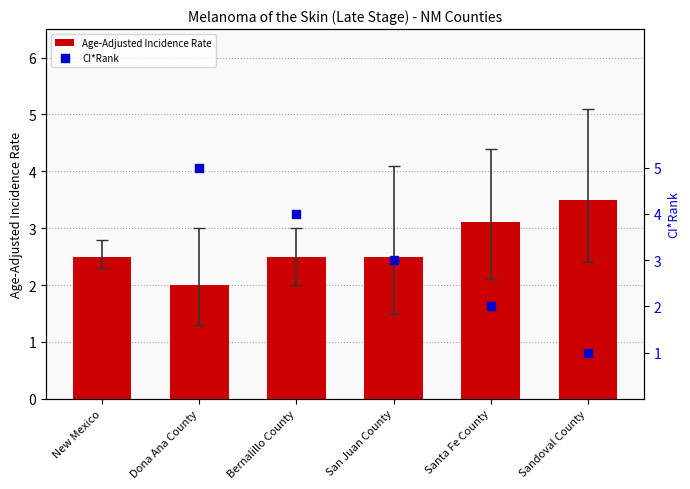

At which category is the sum across all series the highest?

Sandoval County